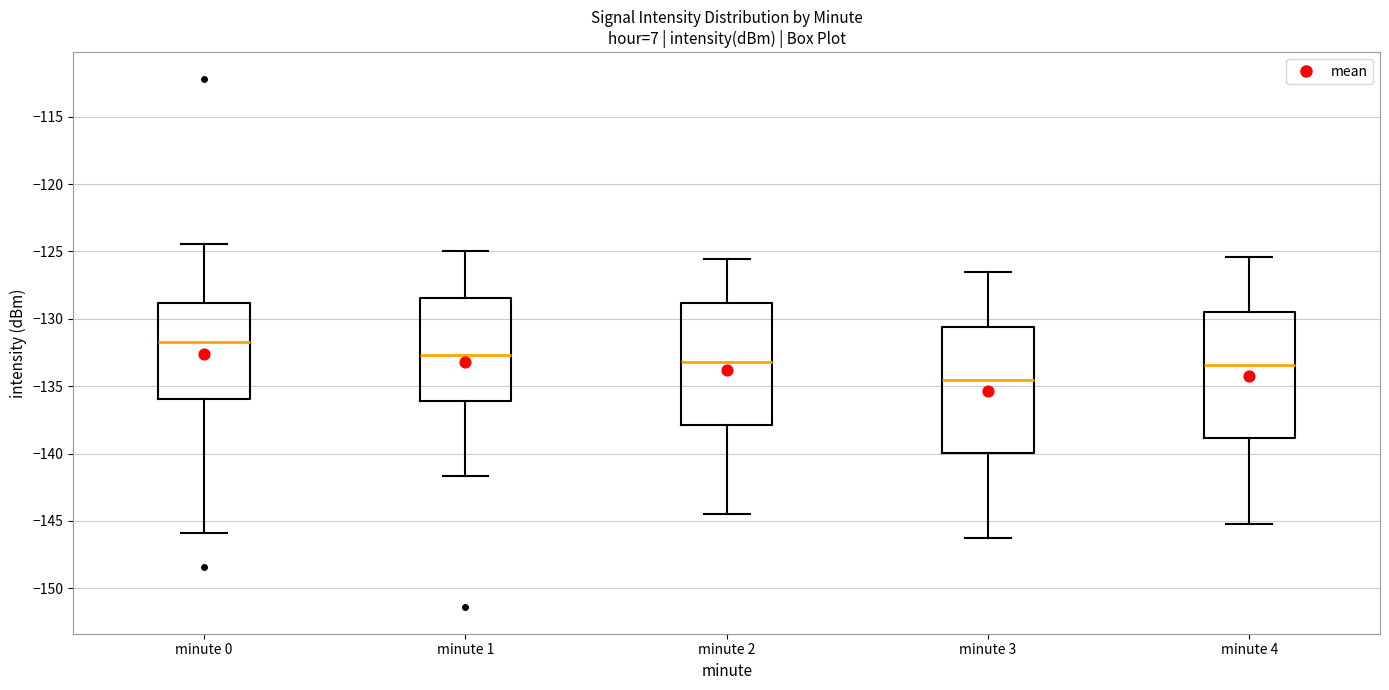

Reading left to right, read every box against the y-axis: the position of its median line, the range the box covers, and the ends of its whiskers. The values are not printed on the chart, so give them approximately, as read against the axis.

minute 0: median -131.5, box -136.0 to -129.0, whiskers -146.0 to -124.5
minute 1: median -132.5, box -136.0 to -128.5, whiskers -141.5 to -125.0
minute 2: median -133.0, box -138.0 to -129.0, whiskers -144.5 to -125.5
minute 3: median -134.5, box -140.0 to -130.5, whiskers -146.5 to -126.5
minute 4: median -133.5, box -139.0 to -129.5, whiskers -145.0 to -125.5